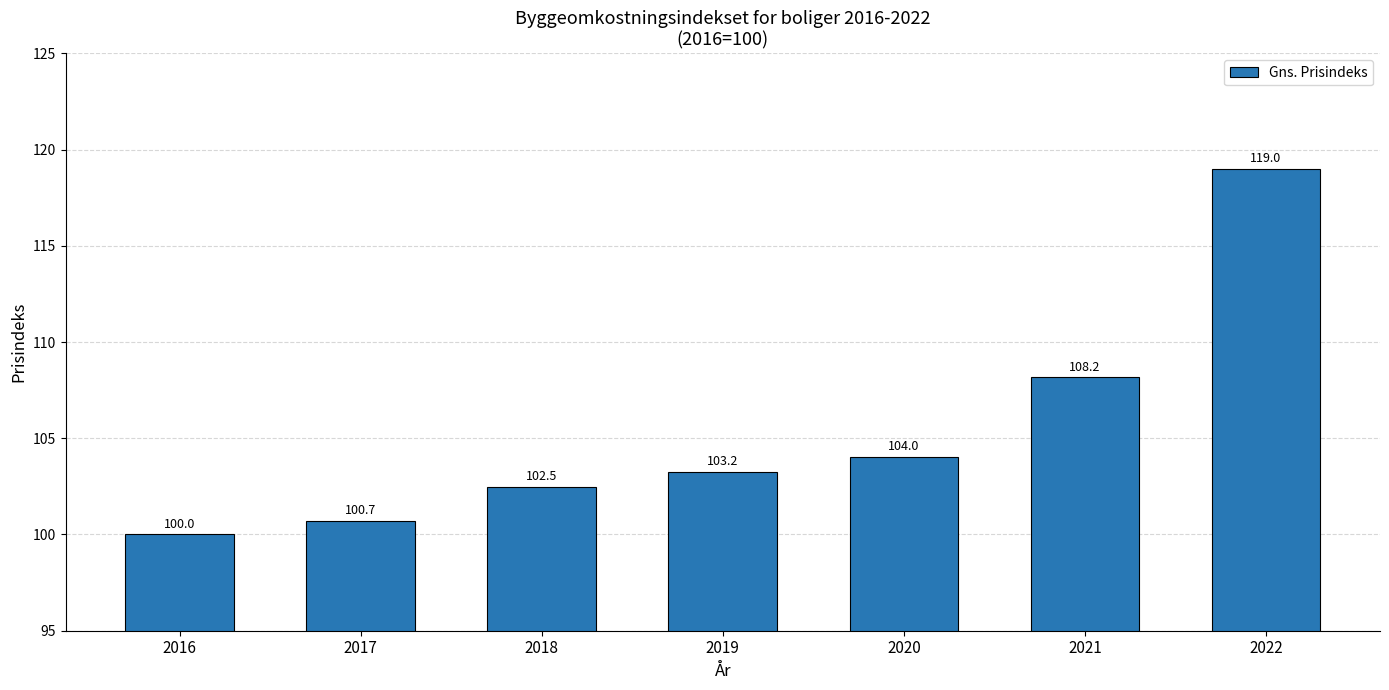

Does the chart contain any negative values?

No